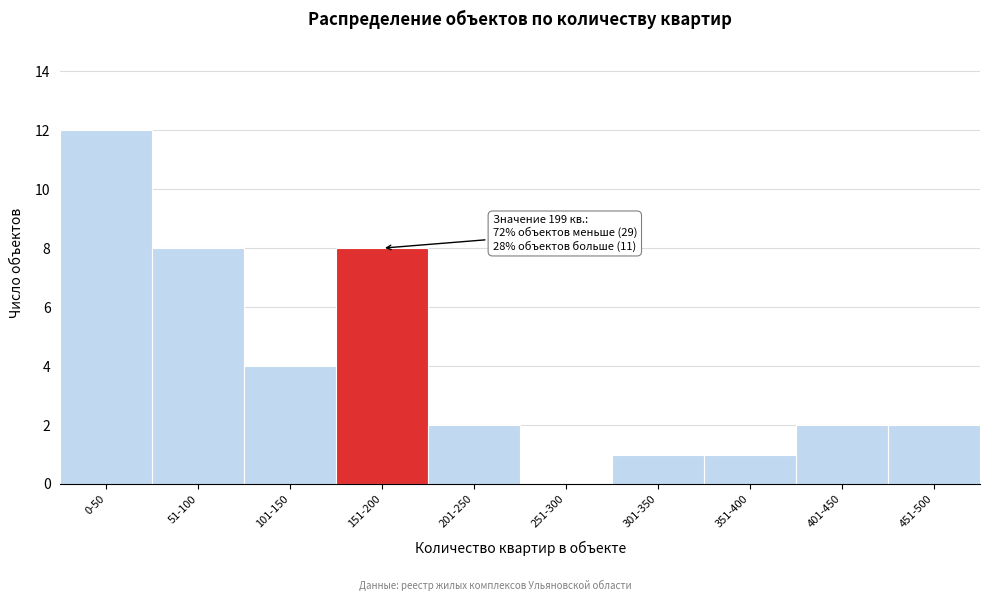

Reading left to right, list all the values displayed in this chart.

0-50=12	51-100=8	101-150=4	151-200=8	201-250=2	251-300=0	301-350=1	351-400=1	401-450=2	451-500=2